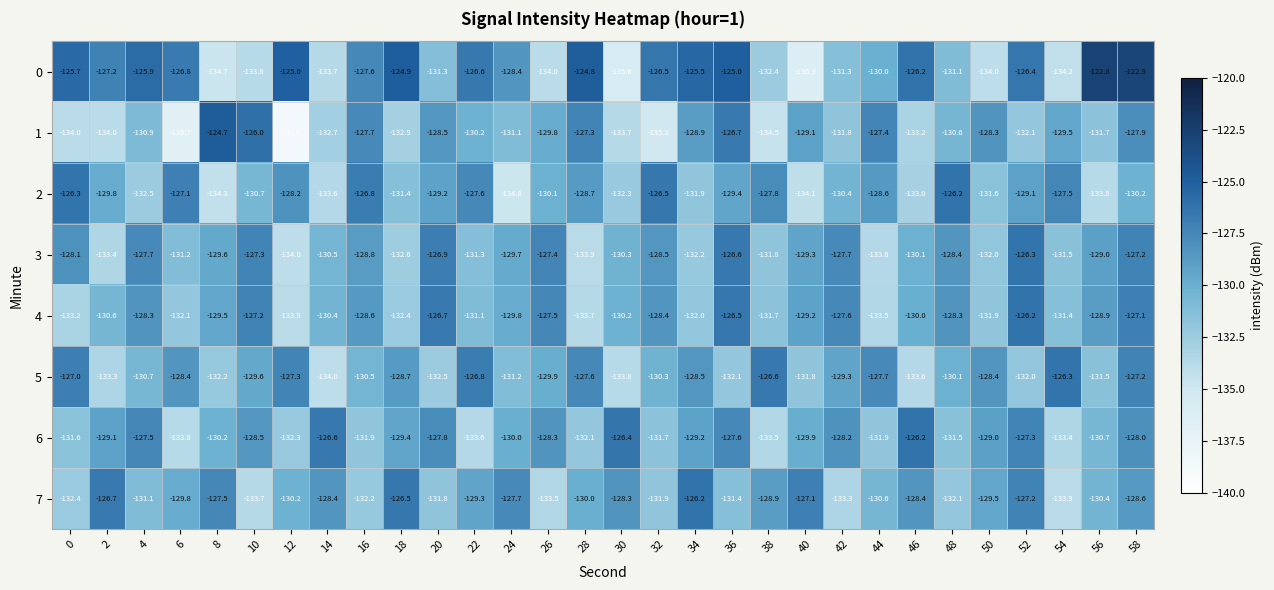

Count the number of data series in this chart.

8